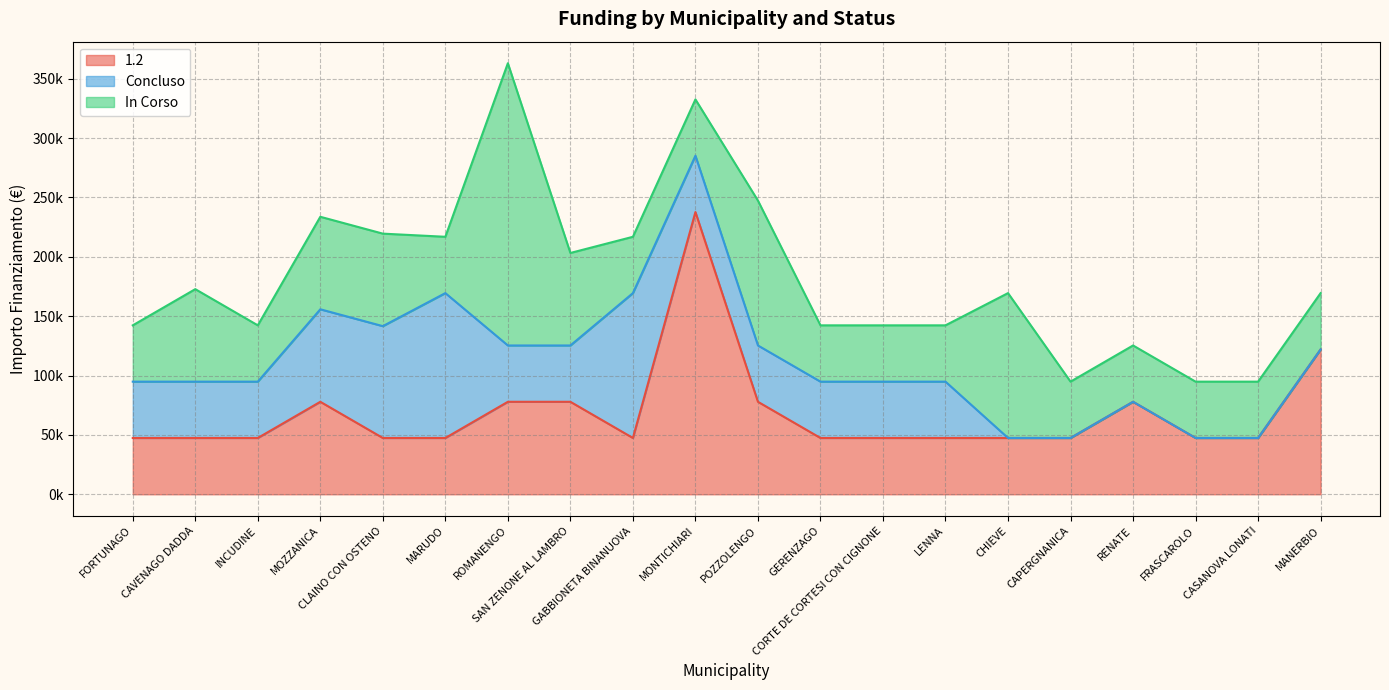

Is the value of Concluso at CAVENAGO DADDA greater than the value of In Corso at FORTUNAGO?

No